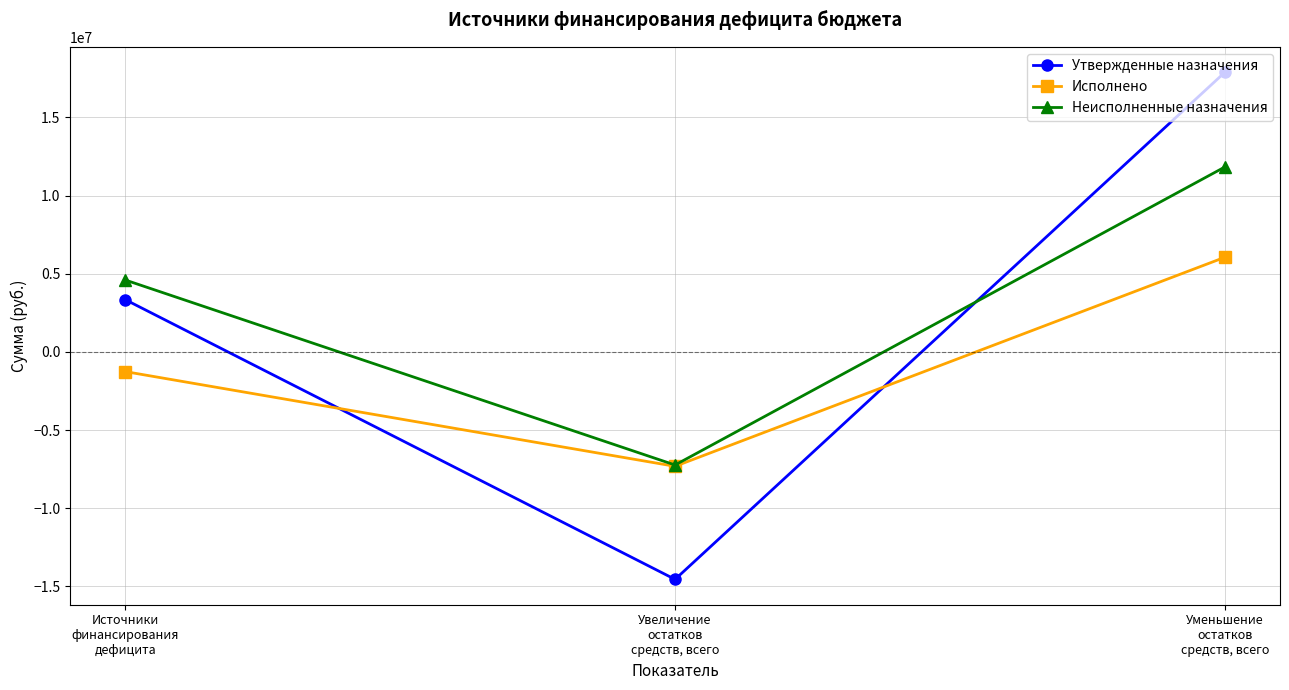

Is it true that Неисполненные назначения equals 11834285.7 at Уменьшение
остатков
средств, всего?

True